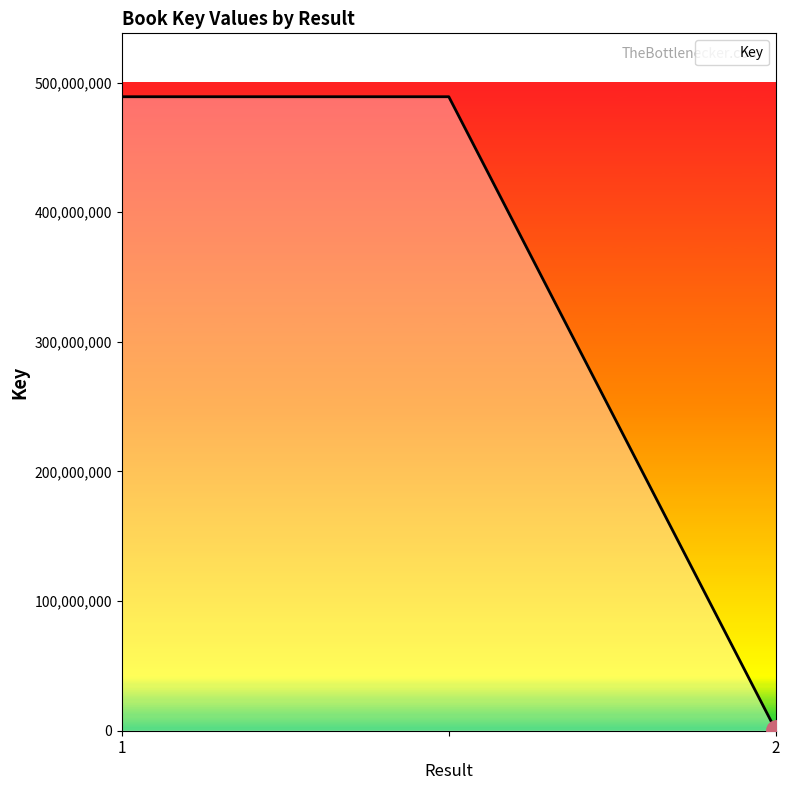

What is the smallest value displayed?

326785